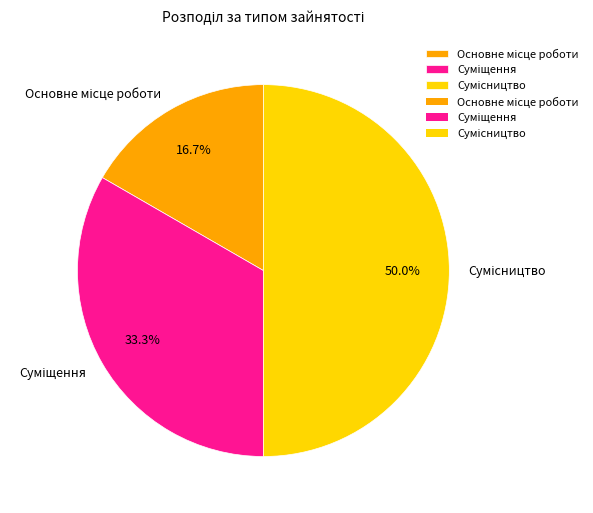

Count the number of slices in the pie.

3